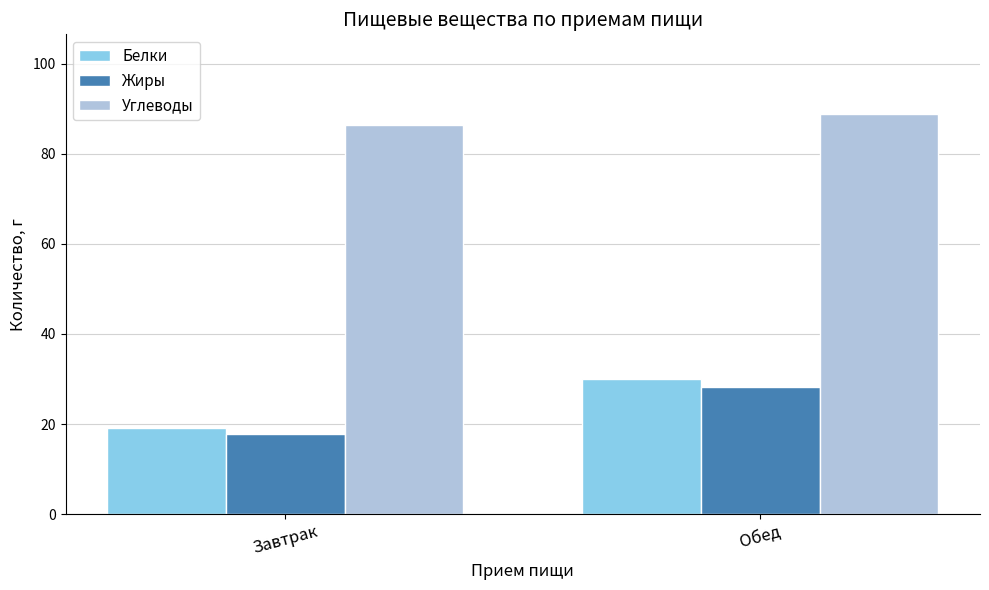

What is the minimum value shown in the chart?

17.7